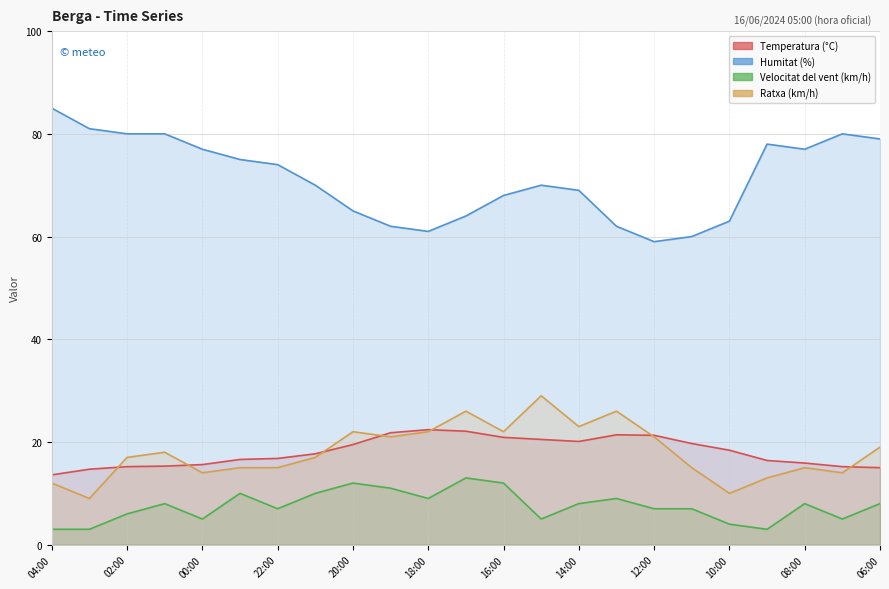

Which series has the largest total across all categories?

Humitat (%)